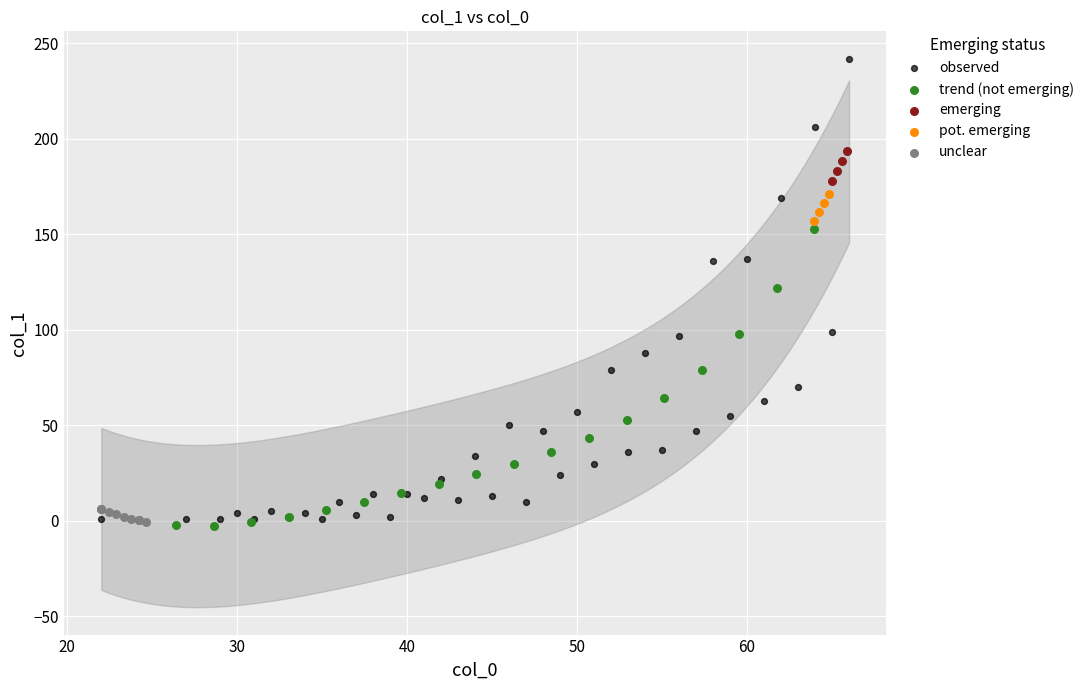

Which series contains the highest Y value?

observed